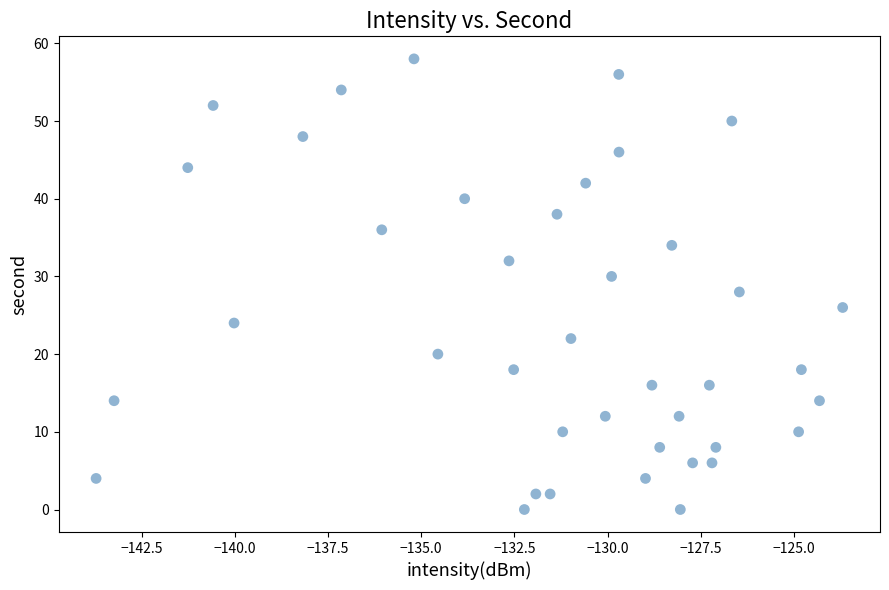

What is the range of Y values (max minus min)?

58